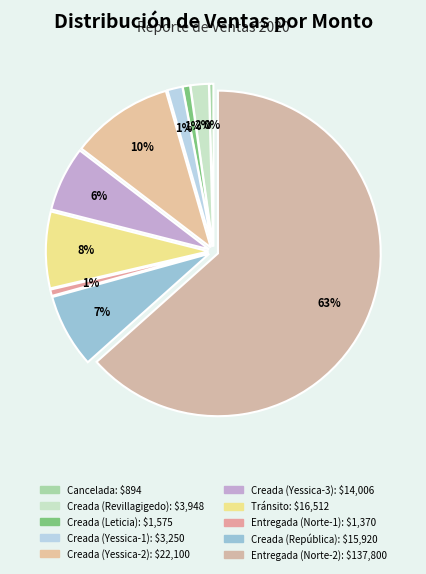

To the nearest percent, what is the combined percentage of Entregada (Norte-1) and Entregada (Norte-2)?

64%